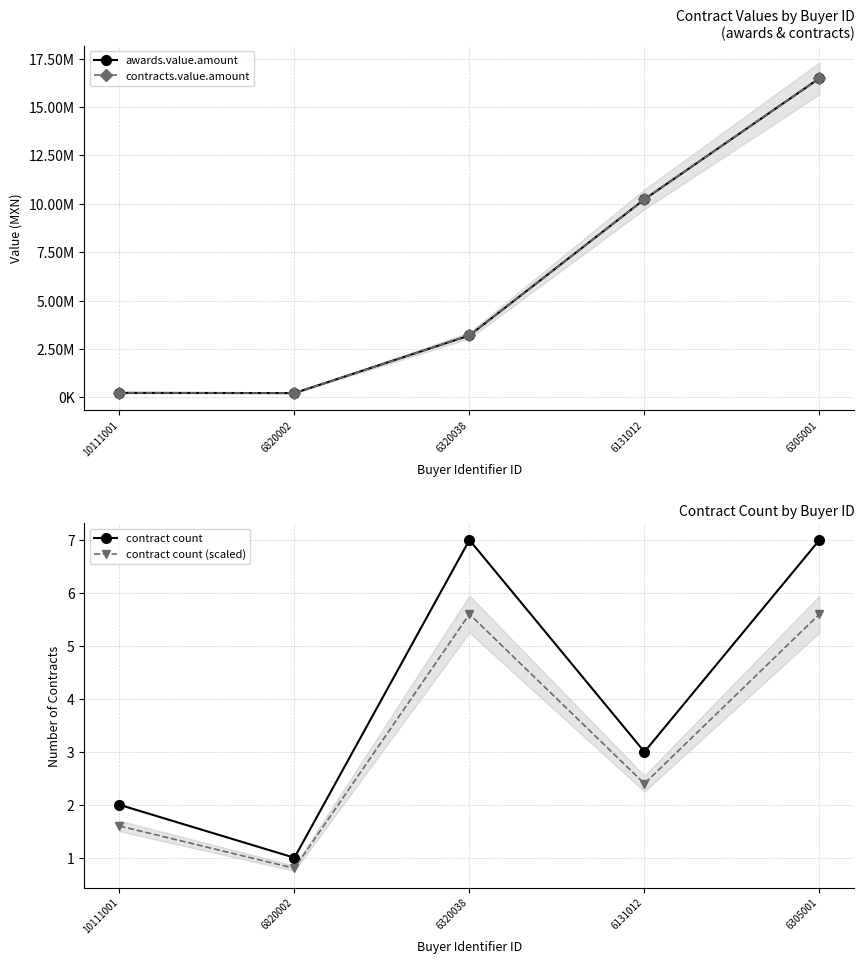

Reading left to right, list all the values displayed in this chart.

awards.value.amount: 234039.4	220679.3	3200279.1	10234531.0	16489698.0
contracts.value.amount: 234039.4	220679.3	3200279.1	10234531.0	16489698.0
contract count: 2.0	1.0	7.0	3.0	7.0
contract count (scaled): 1.6	0.8	5.6	2.4	5.6